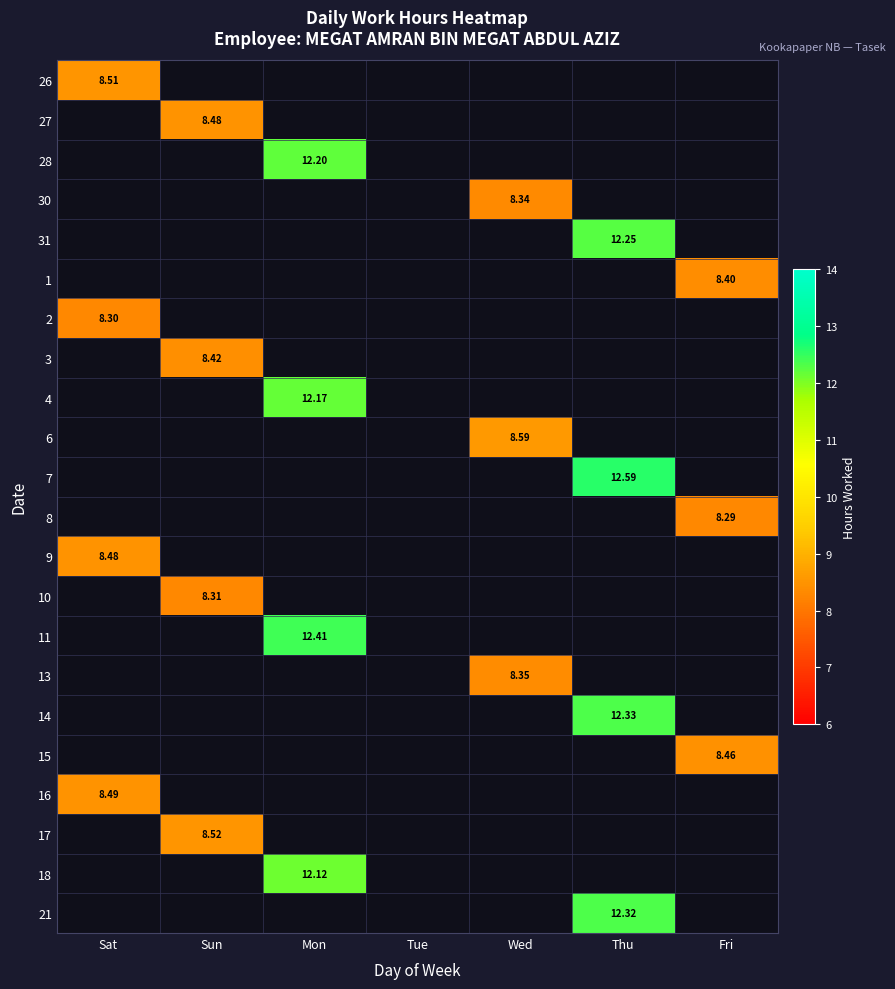

How many series are shown in this chart?

22